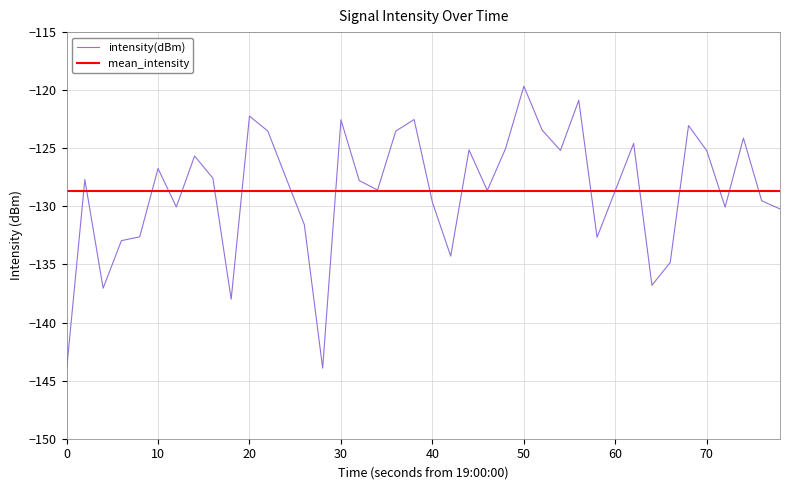

List the series in order of their peak value, lowest first.

mean_intensity, intensity(dBm)